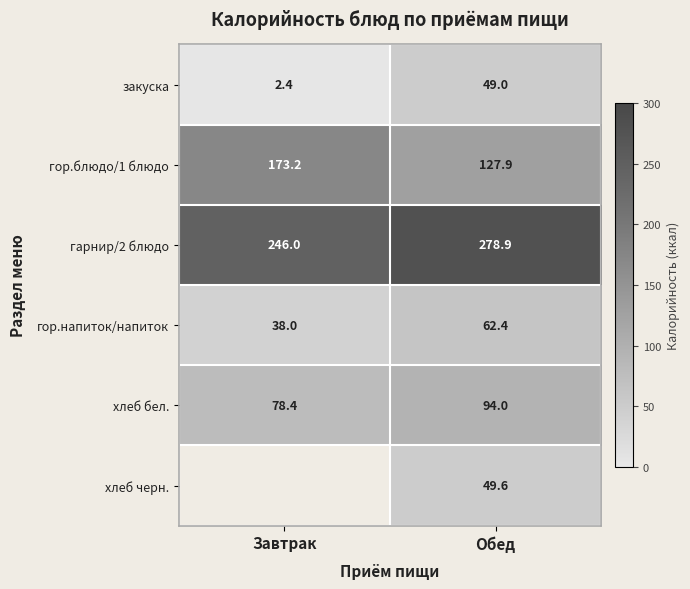

How many data points in гор.блюдо/1 блюдо are above 173?

1